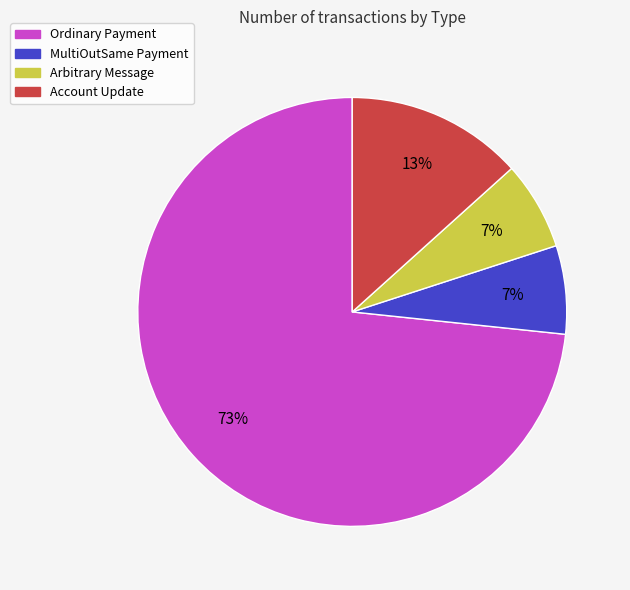

Does any single category account for the majority?

Yes